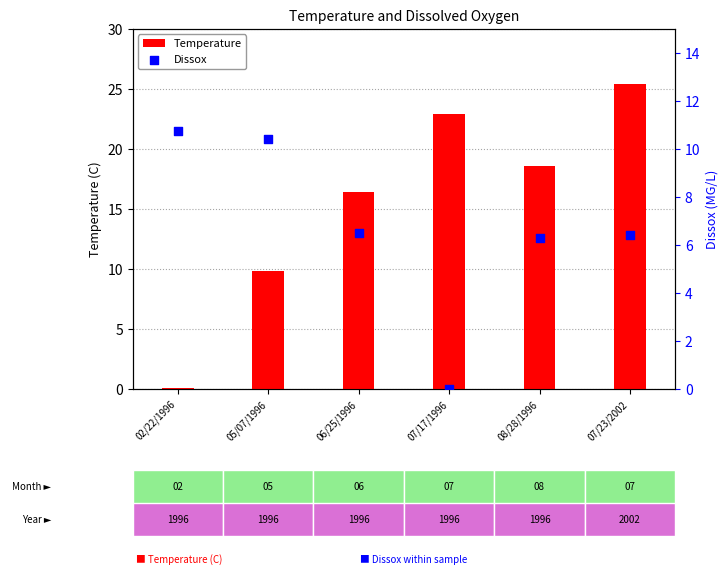

At which category is the sum across all series the highest?

07/23/2002